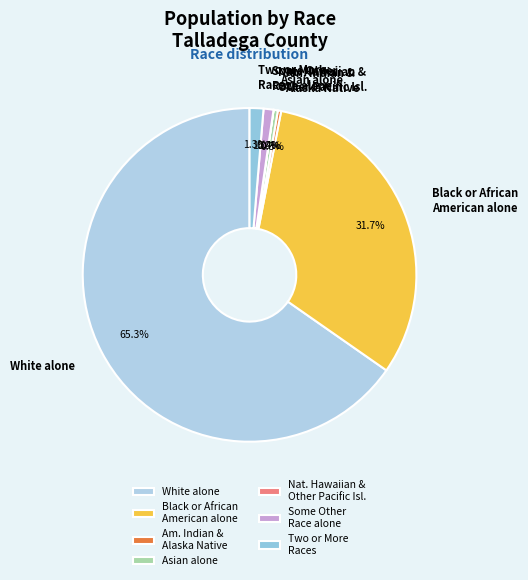

Which category has the biggest portion of the pie?

White alone